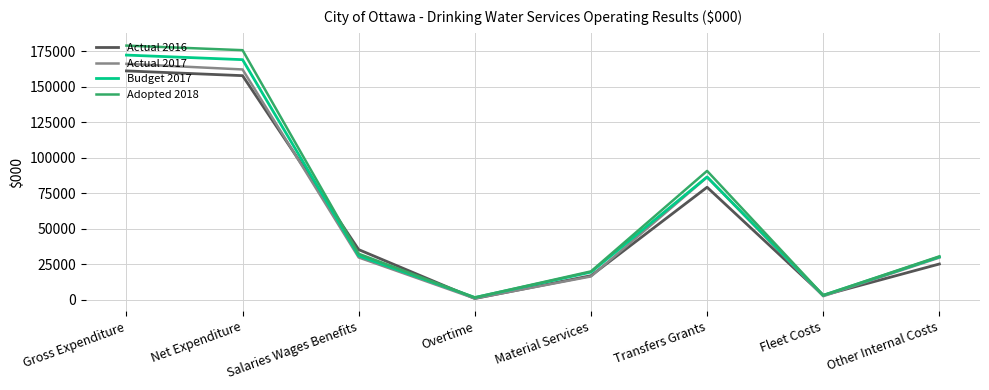

What is the difference between the second highest and minimum values in the Budget 2017 series?

167555